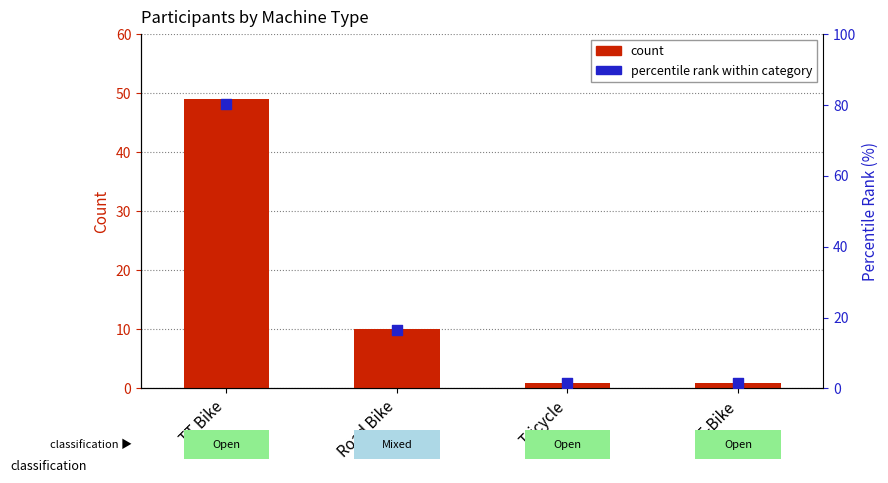

Which series reaches the minimum Y coordinate?

count